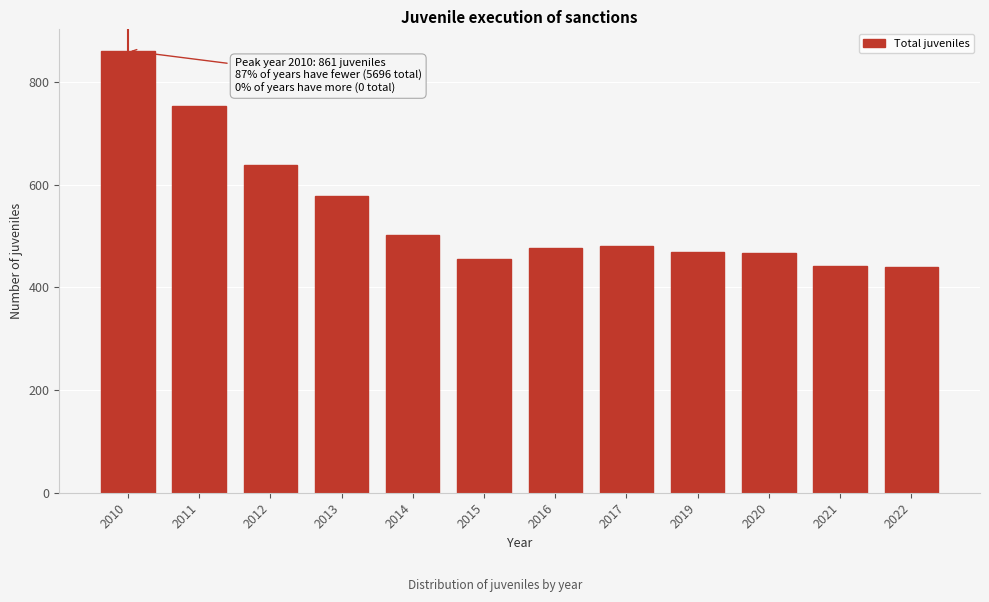

The chart shows a value of 440 at 2022. True or false?

True